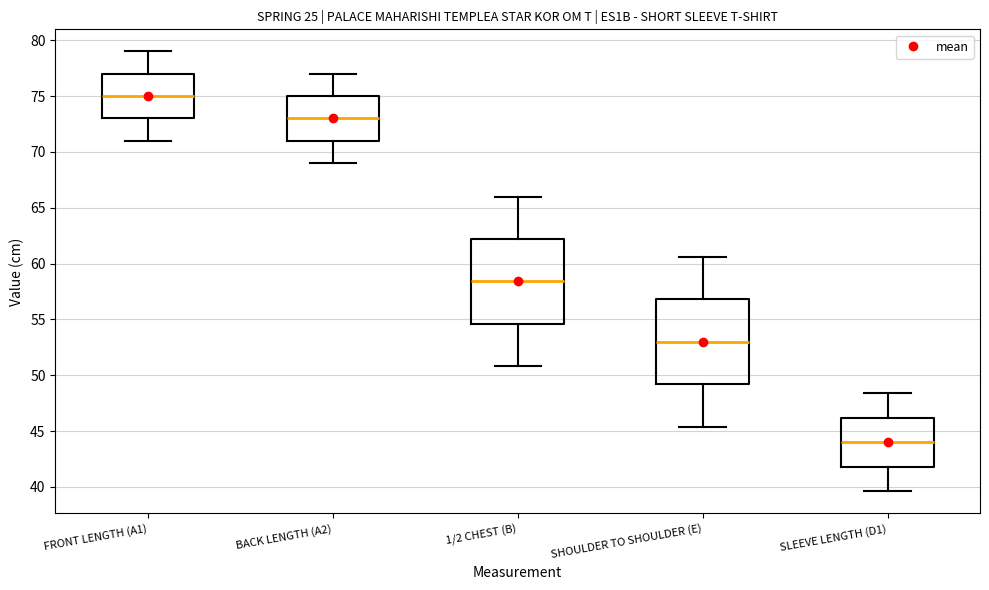

Reading left to right, read every box against the y-axis: the position of its median line, the range the box covers, and the ends of its whiskers. The values are not printed on the chart, so give them approximately, as read against the axis.

FRONT LENGTH (A1): median 75.0, box 73.0 to 77.0, whiskers 71.0 to 79.0
BACK LENGTH (A2): median 73.0, box 71.0 to 75.0, whiskers 69.0 to 77.0
1/2 CHEST (B): median 58.5, box 54.5 to 62.0, whiskers 51.0 to 66.0
SHOULDER TO SHOULDER (E): median 53.0, box 49.0 to 57.0, whiskers 45.5 to 60.5
SLEEVE LENGTH (D1): median 44.0, box 42.0 to 46.0, whiskers 39.5 to 48.5